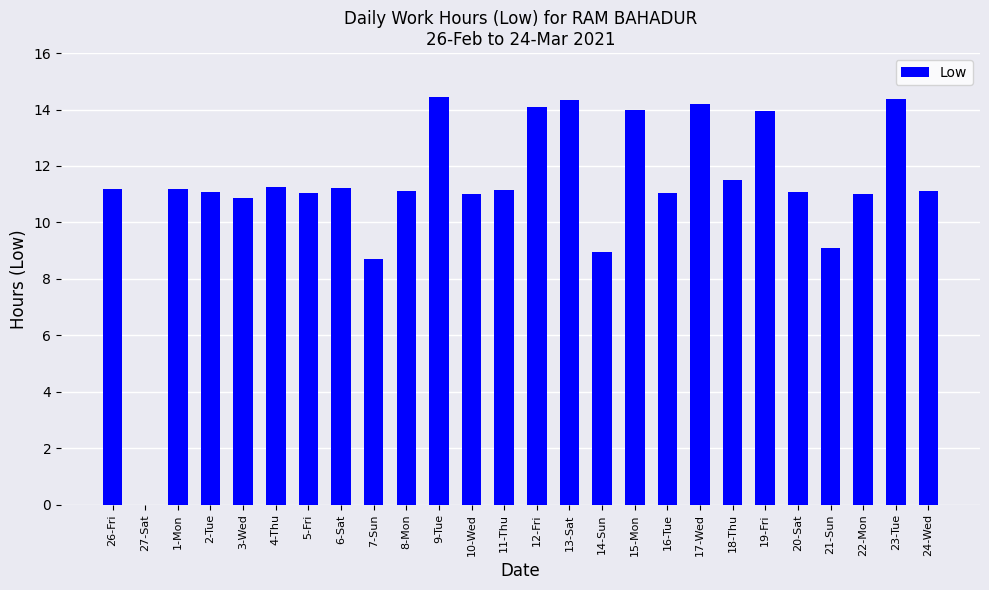

What is the sum of all values?

293.0